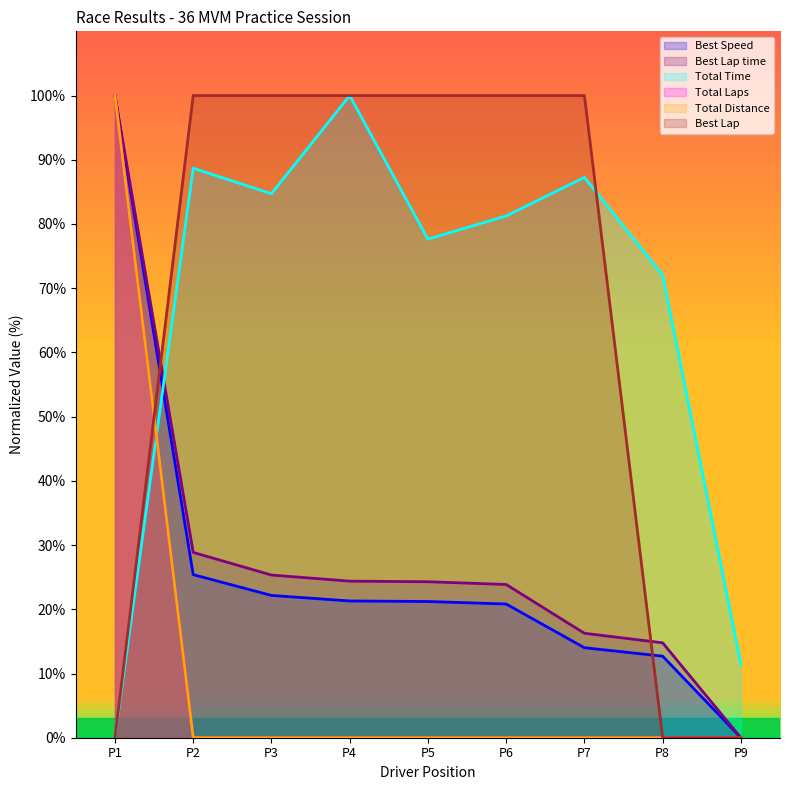

What is the difference between the second highest and minimum values in the Best Speed series?

25.4